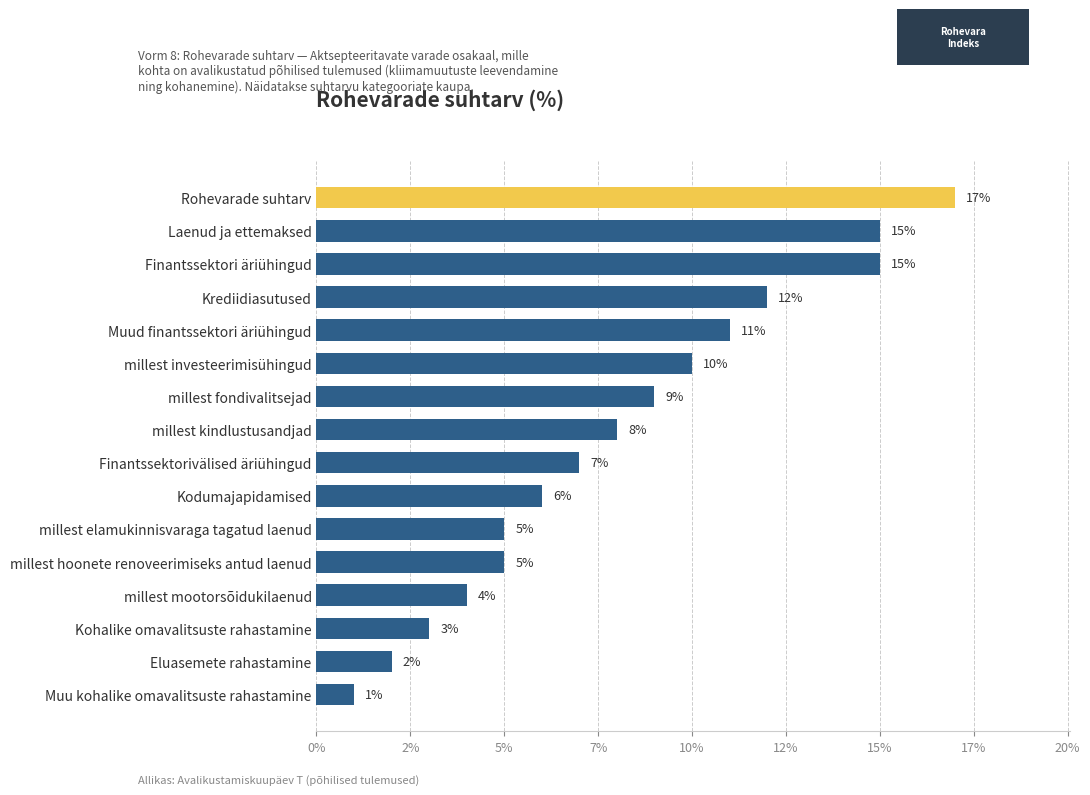

Does the chart contain any negative values?

No